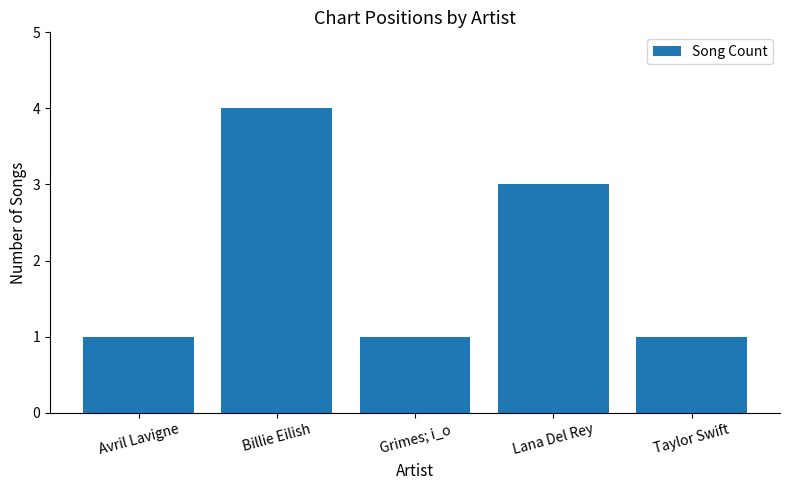

Reading left to right, list all the values displayed in this chart.

Avril Lavigne=1	Billie Eilish=4	Grimes; i_o=1	Lana Del Rey=3	Taylor Swift=1